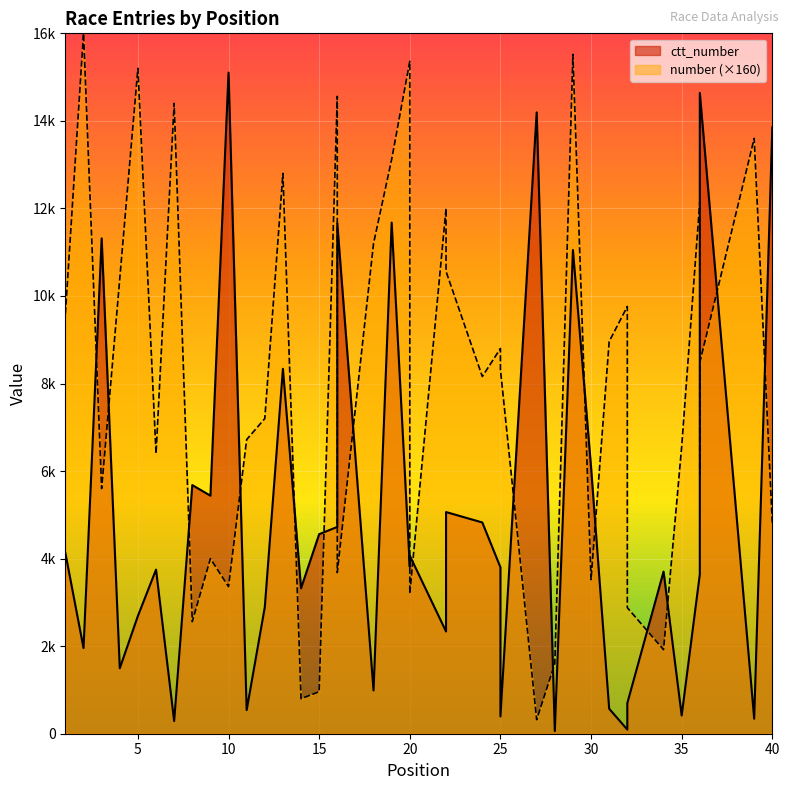

Is it true that number equals 1754 at 32?

False